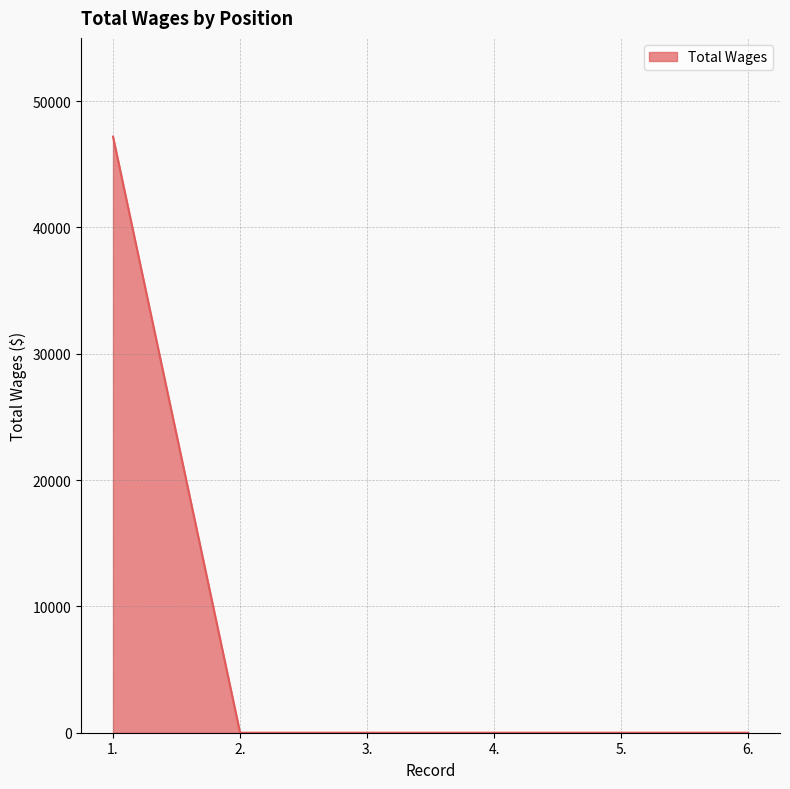

Is it true that the value at 4. is 0?

True